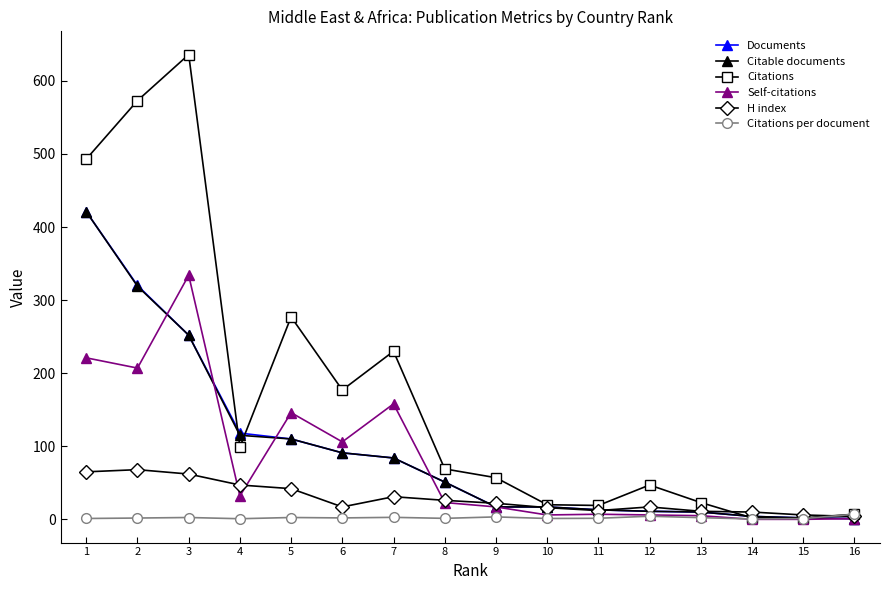

The value of H index at 1 is 65.0. True or false?

True